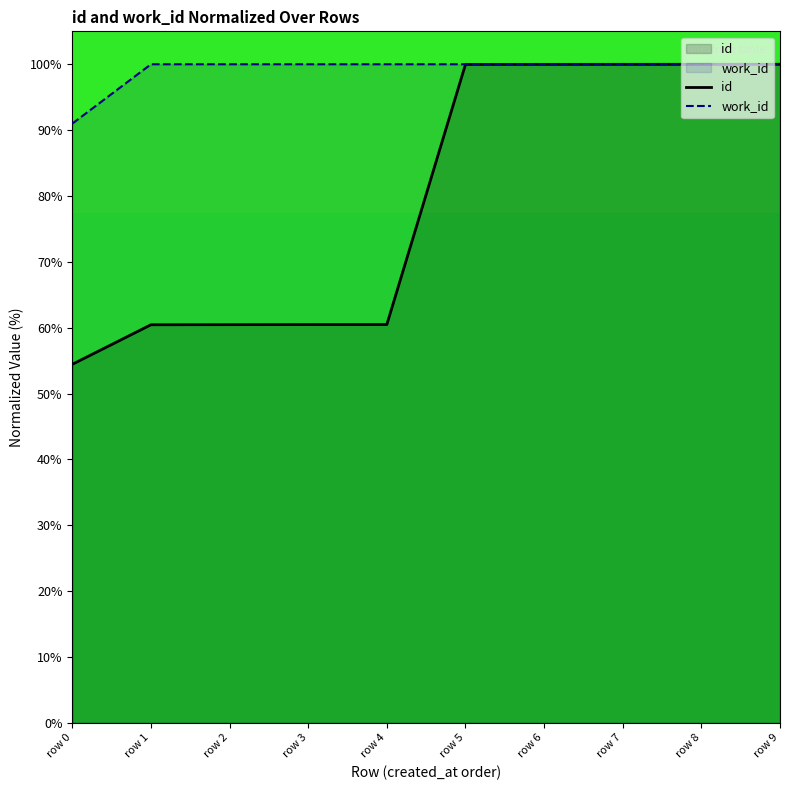

Is it true that id equals 143.2 at row 7?

False